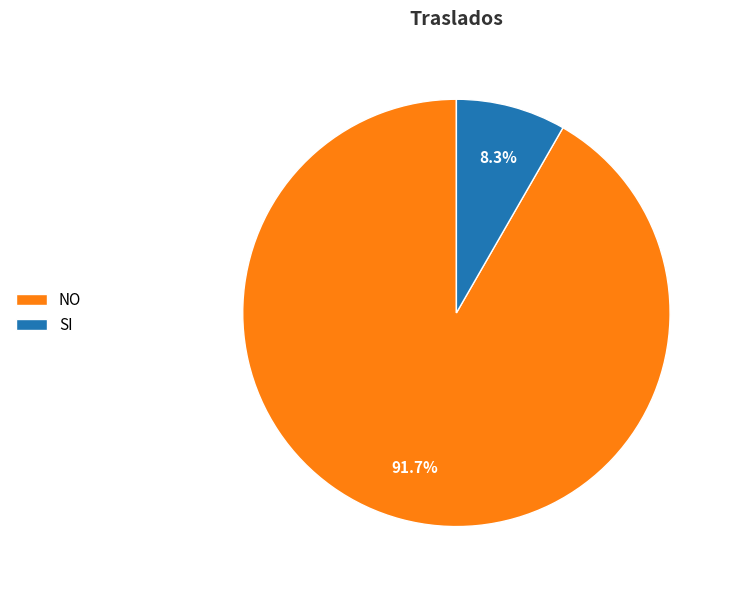

True or false: SI accounts for 1% of the total.

False